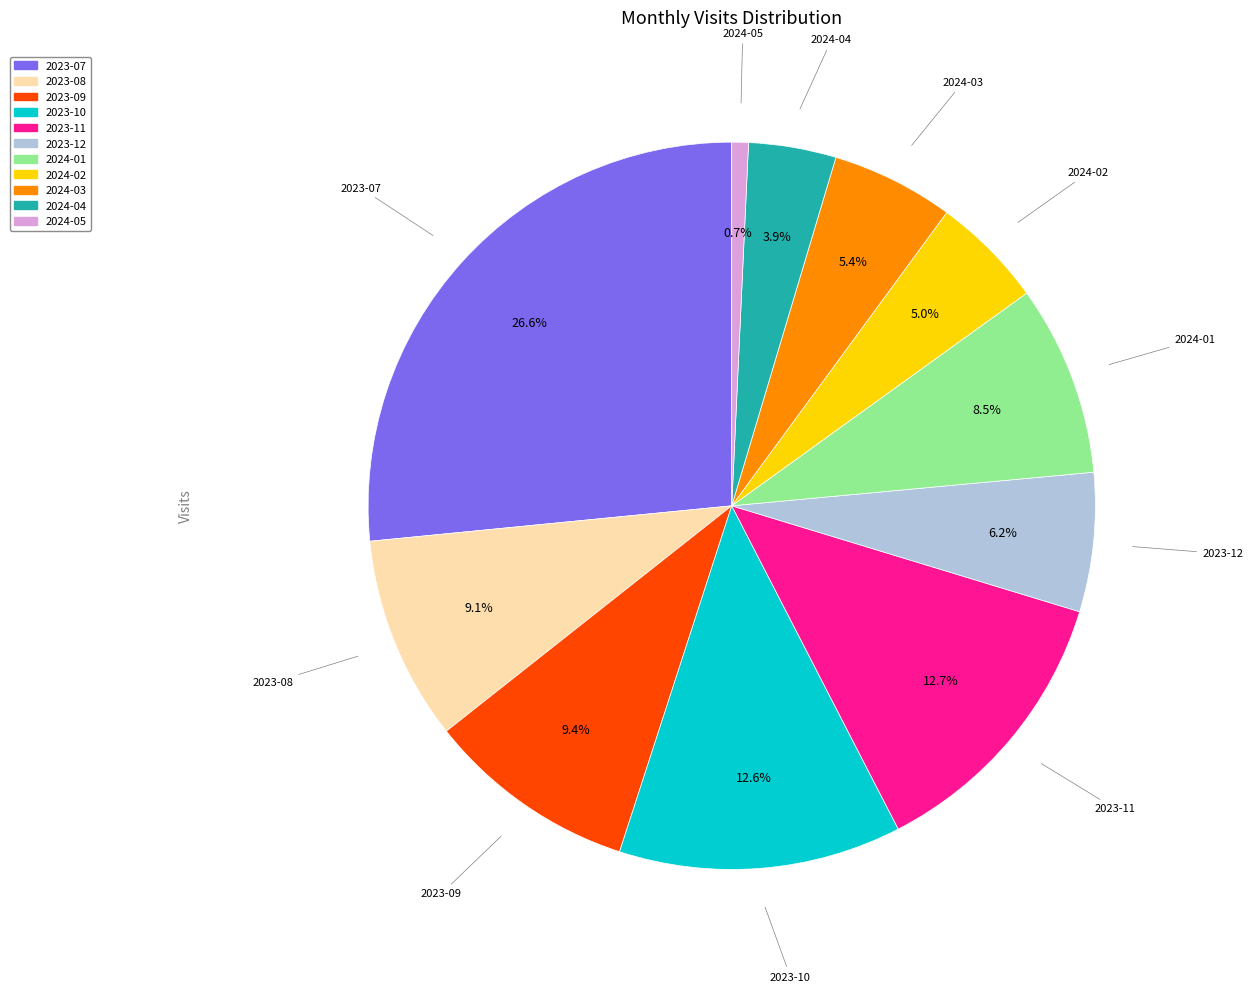

Is there a majority slice in this chart?

No